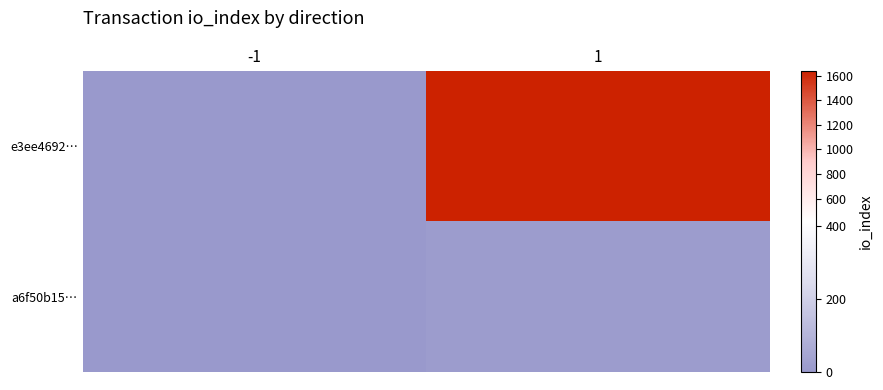

Which category has the lowest value across all series?

-1